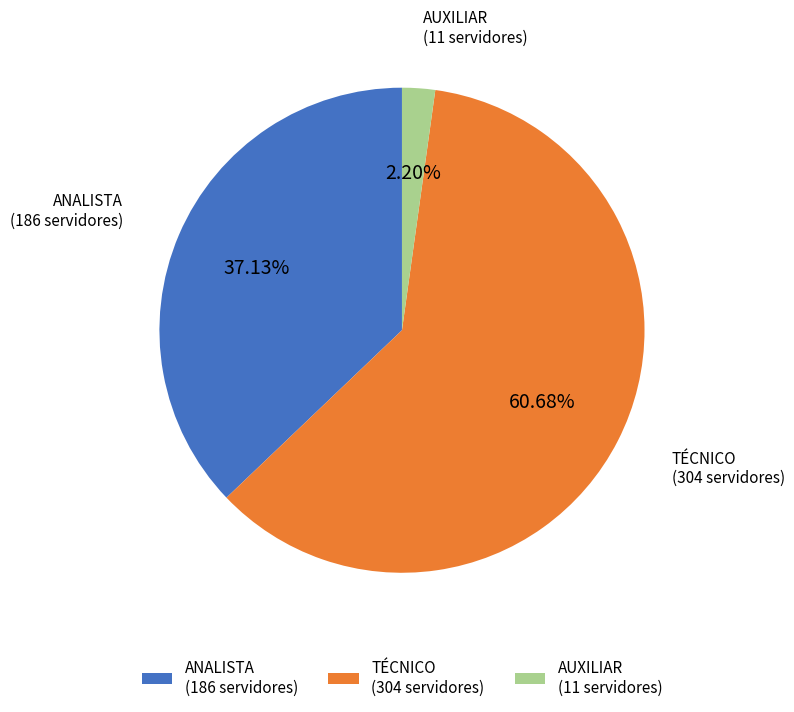

Which category accounts for the majority?

TÉCNICO (304 servidores)